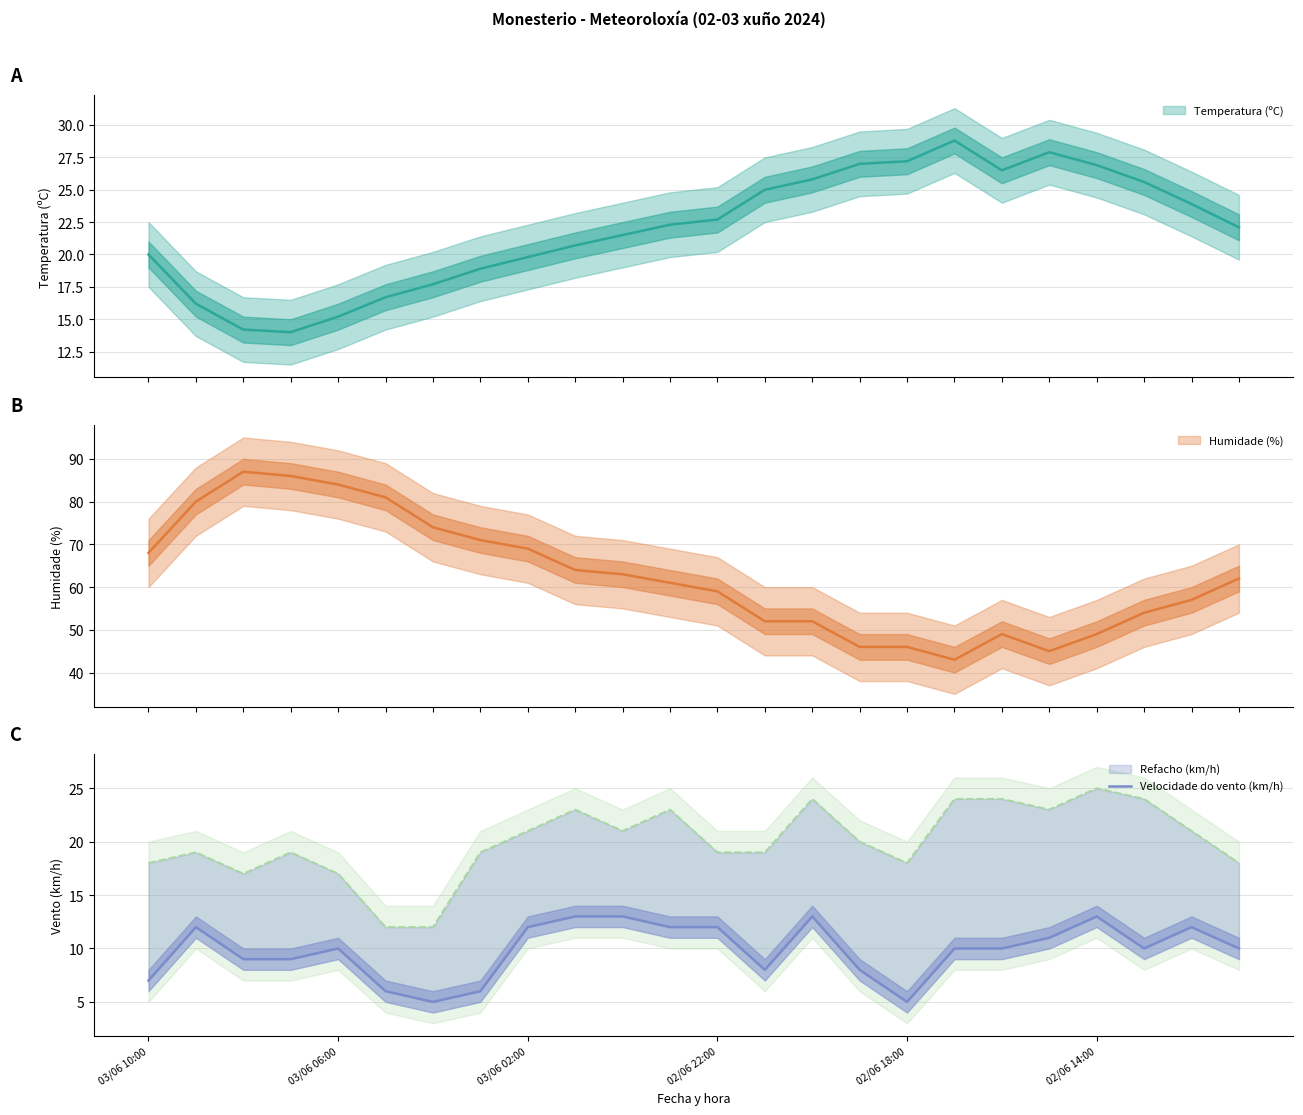

At which category does the data reach its first local valley?

6